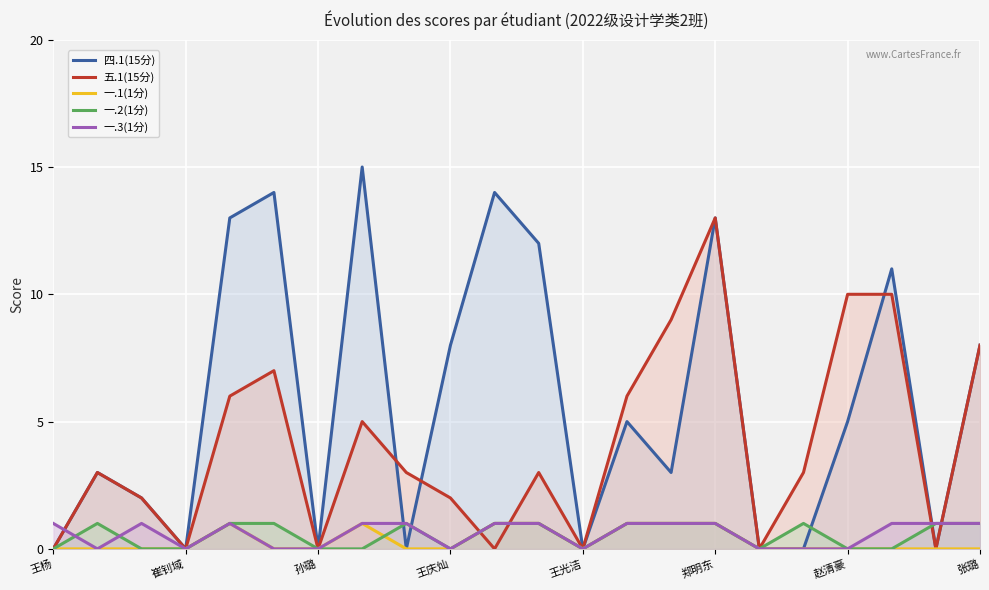

True or false: 五.1(15分) has a value of 10 at 赵清豪.

True